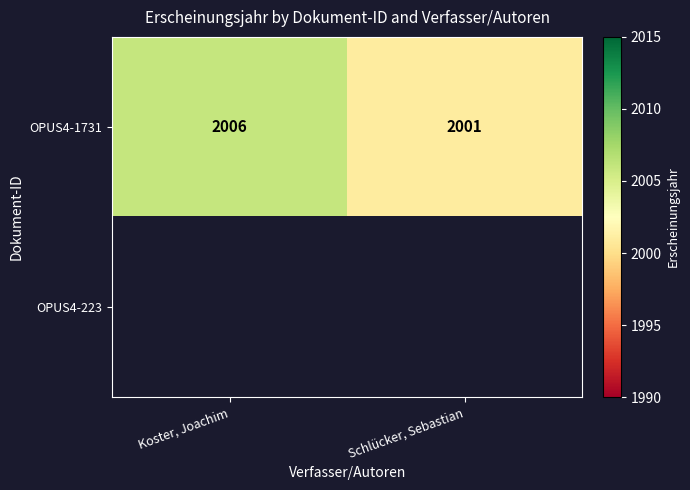

At how many categories does at least one series exceed 2001?

1